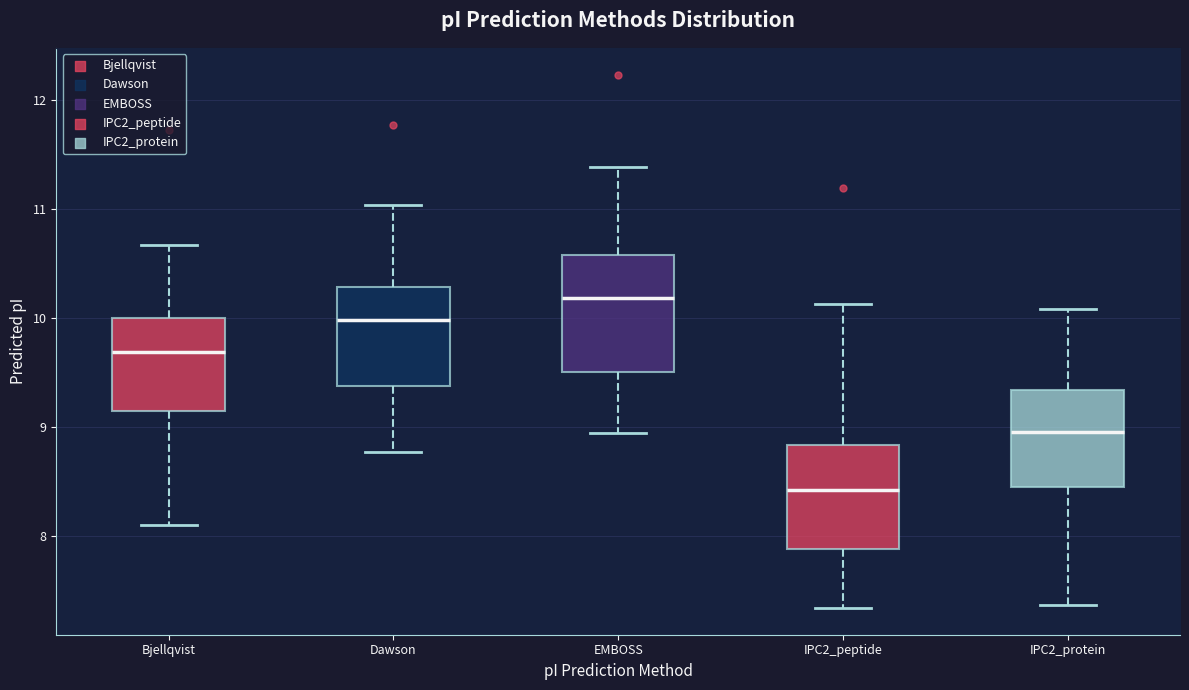

Where does the median line of the box for EMBOSS sit on the y-axis? The values are not printed on the chart, so give them approximately, as read against the axis.

10.2